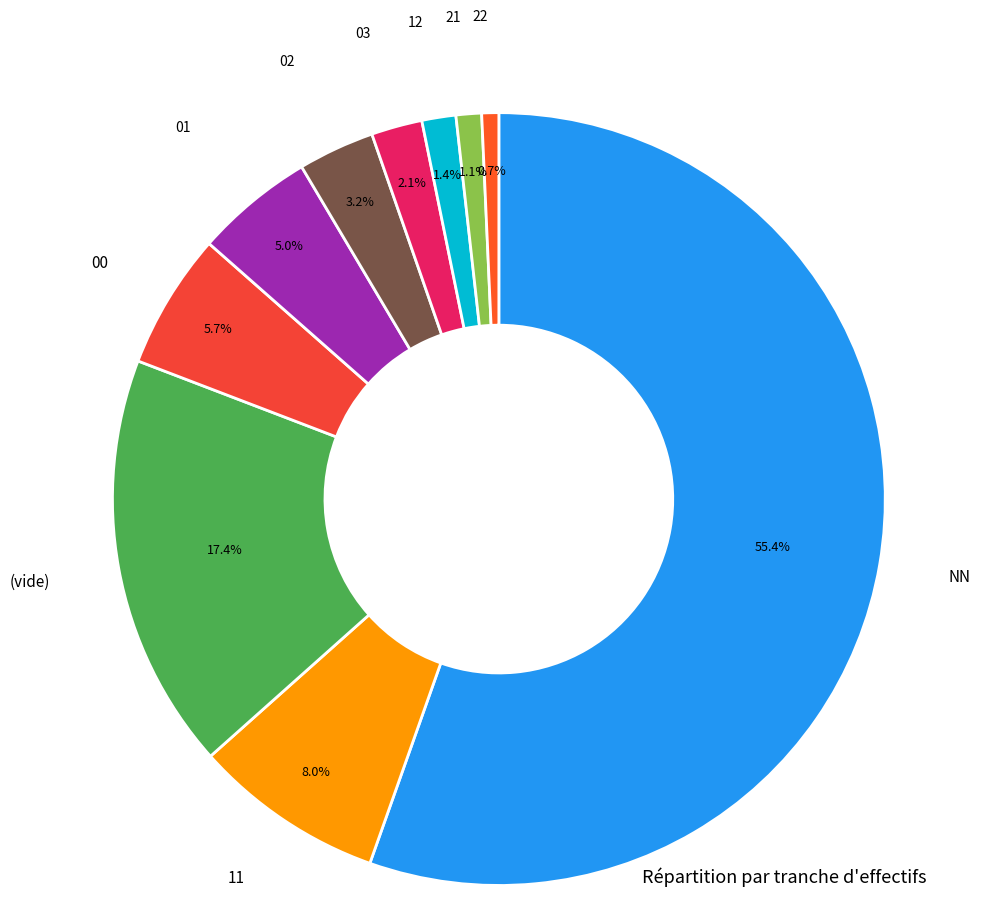

What is the majority slice?

NN